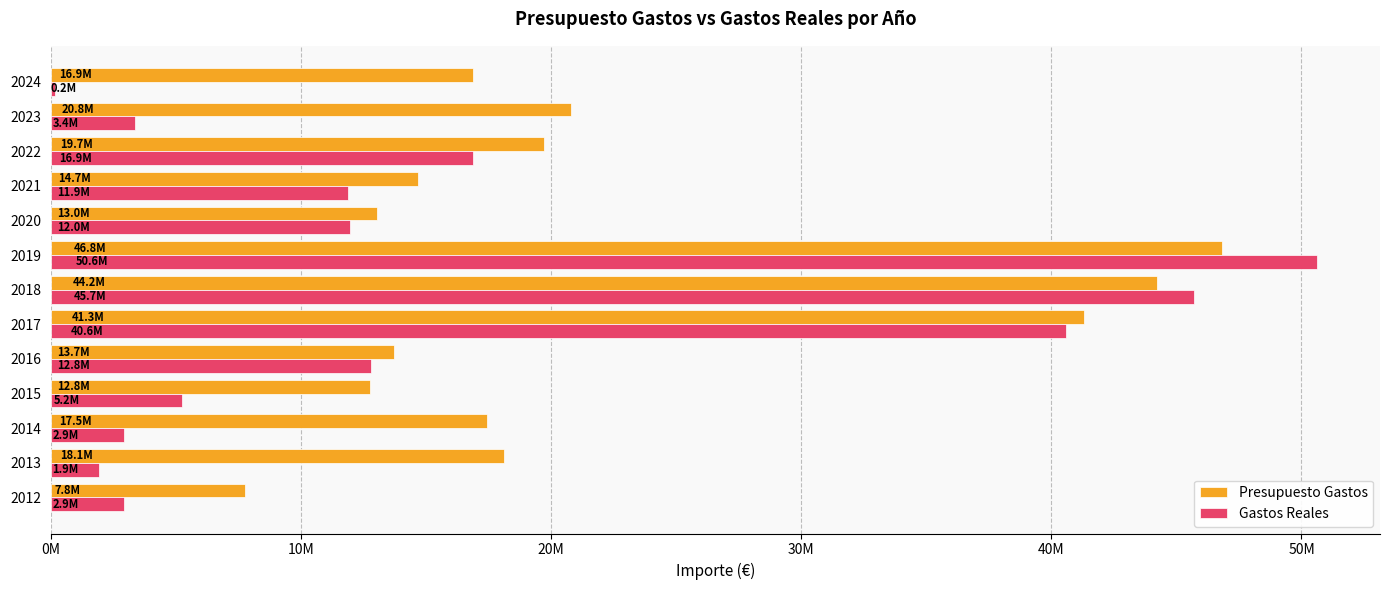

Reading right to left, list all the values displayed in this chart.

Presupuesto Gastos: 16876901.0	20791482.0	19735424.0	14693591.0	13027365.0	46804169.0	44216648.0	41308874.0	13703784.0	12766486.0	17458994.0	18102876.0	7785165.0
Gastos Reales: 185775.2	3375933.7	16898721.2	11878779.2	11977848.6	50607726.0	45687956.3	40570398.9	12815579.8	5240027.1	2920987.9	1923739.7	2917918.1